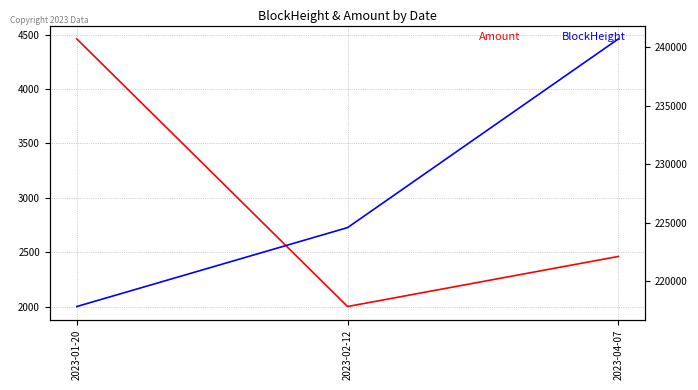

Count the BlockHeight values in the range 217847 to 240691.

3